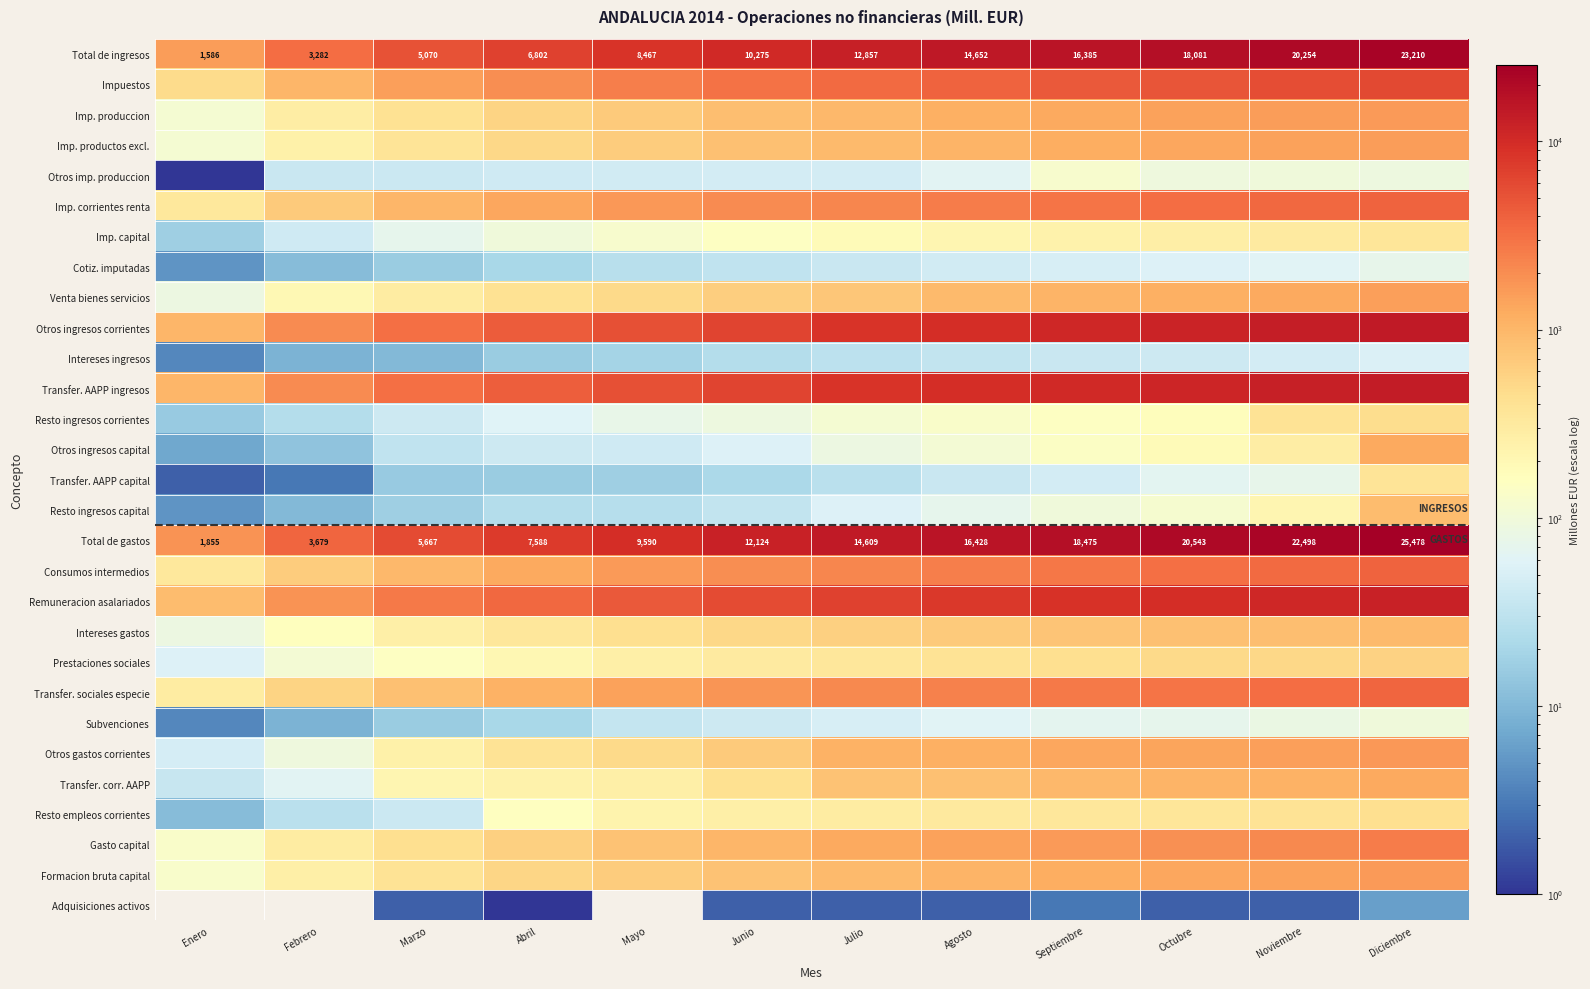

At which label is Total de gastos closest to 13666?

Julio